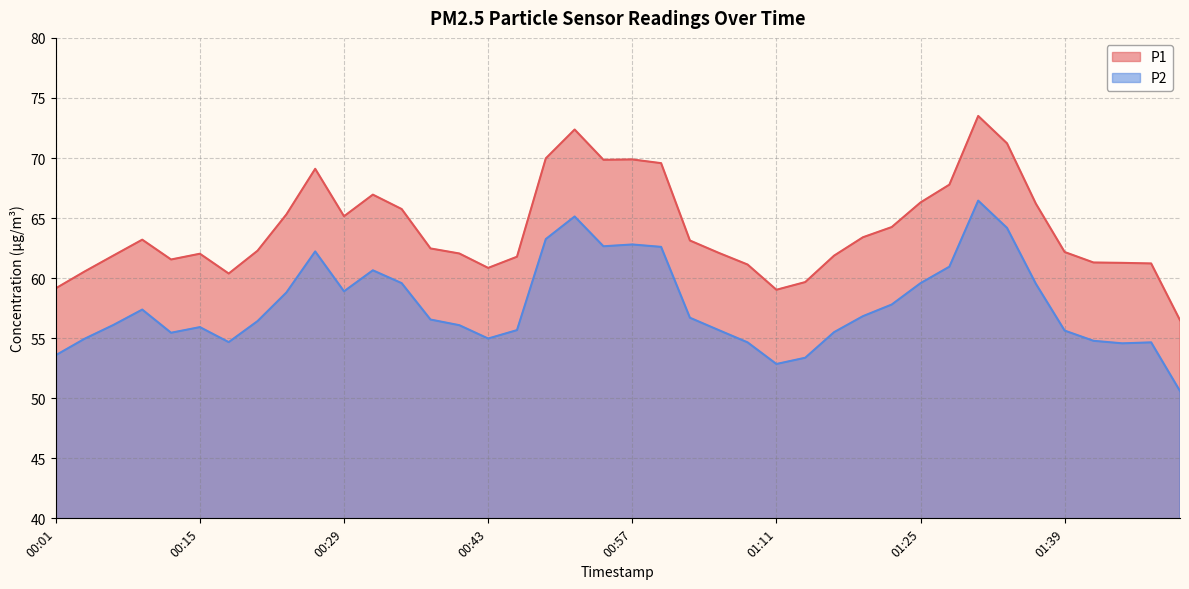

What is the label of the 6th point from the left?

00:15